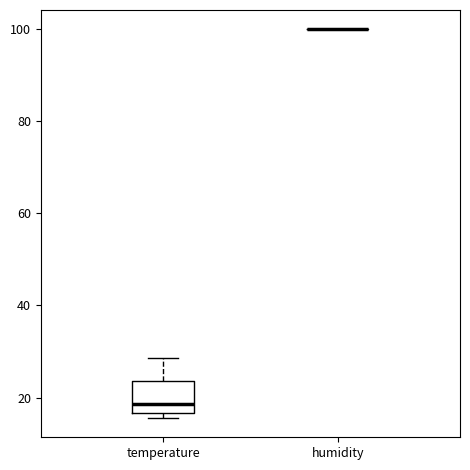

Where is the lower edge of the box for temperature on the y-axis? The values are not printed on the chart, so give them approximately, as read against the axis.

16